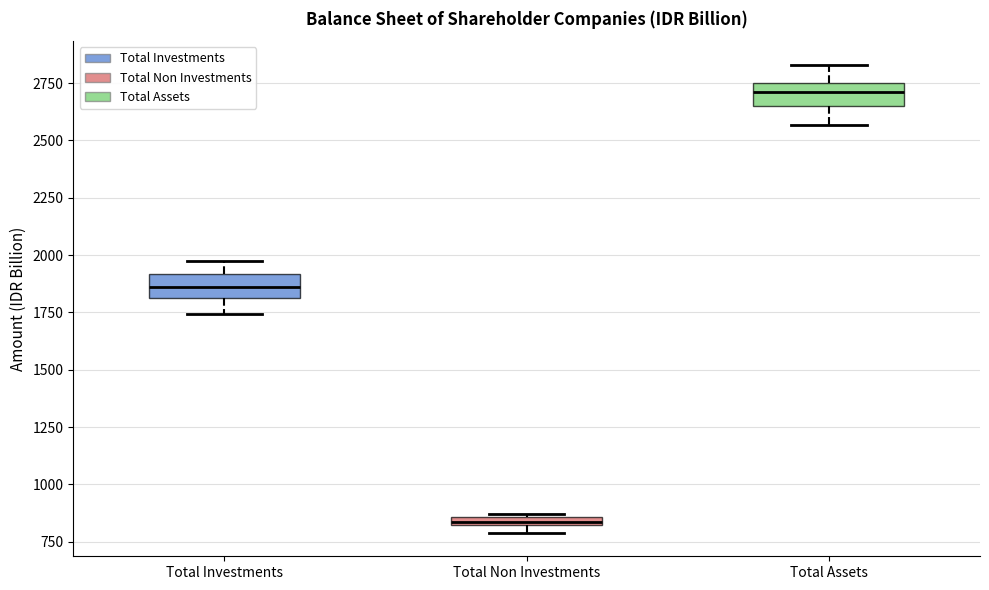

Where does the upper whisker of the box for Total Assets end on the y-axis? The values are not printed on the chart, so give them approximately, as read against the axis.

2850